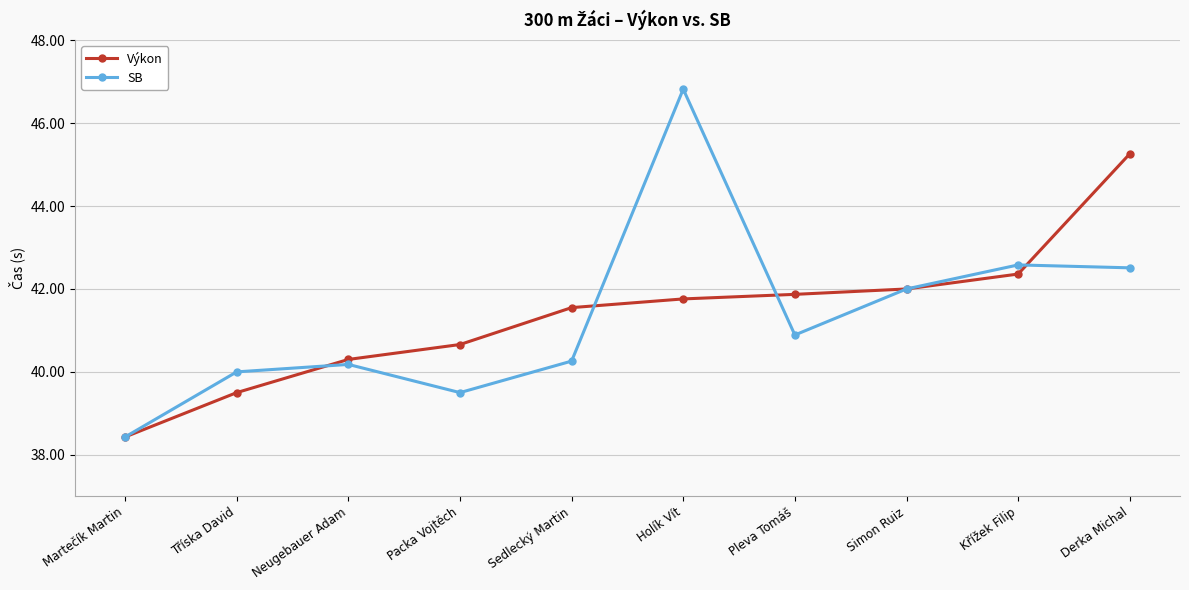

What is the difference between the second highest and second lowest values in the SB series?

3.1